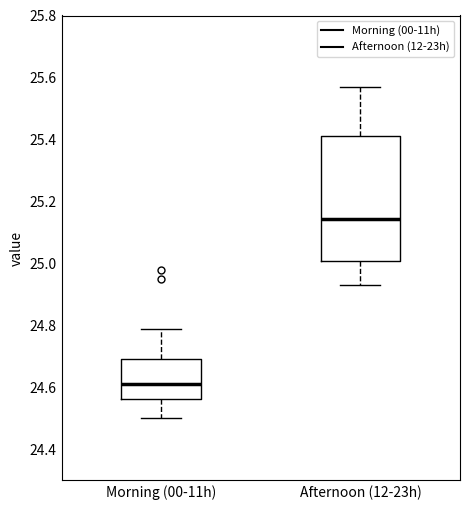

Which box is the tallest, from its lower edge to its upper edge?

Afternoon (12-23h)